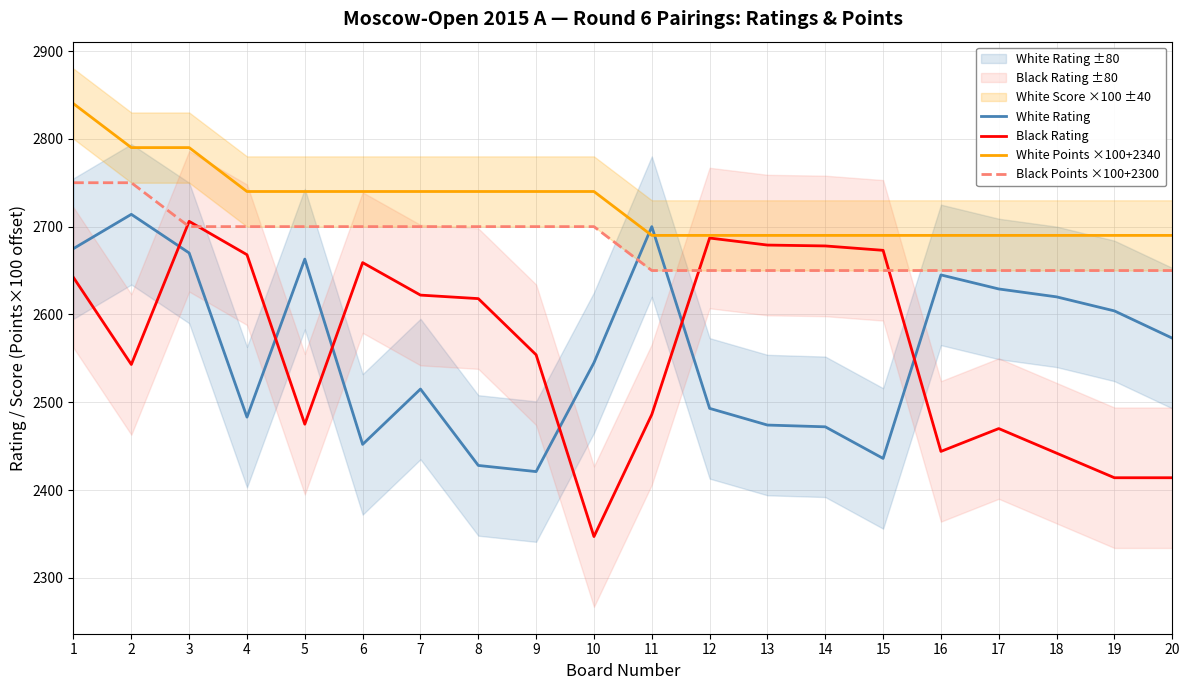

True or false: Black Rating has more than 0 interior local peaks.

True